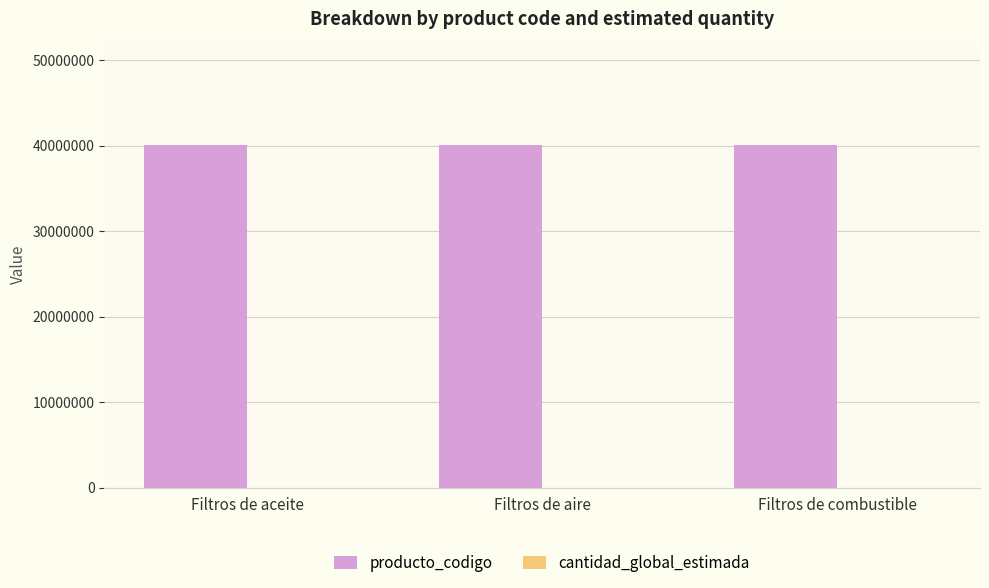

How many series are shown in this chart?

2